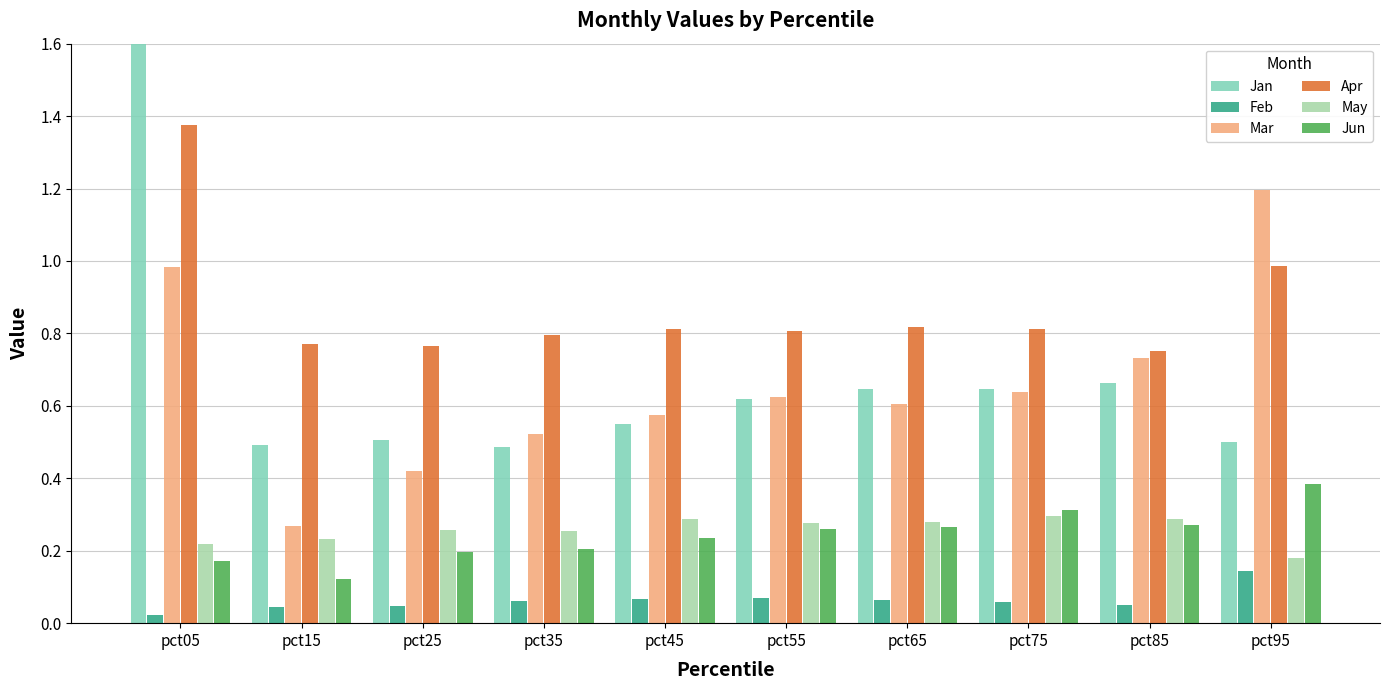

What is the maximum value shown in the chart?

2.8